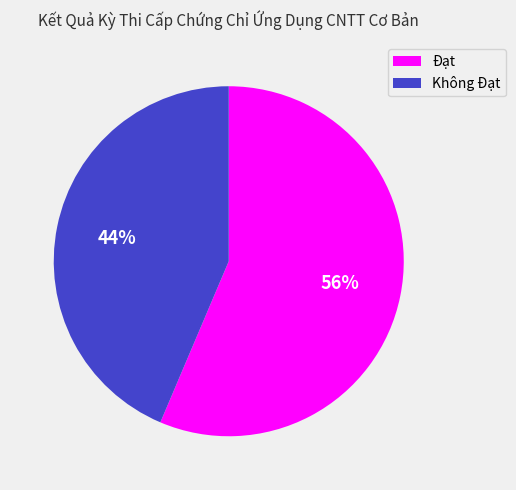

Is it true that Không Đạt is 57% of the pie?

False